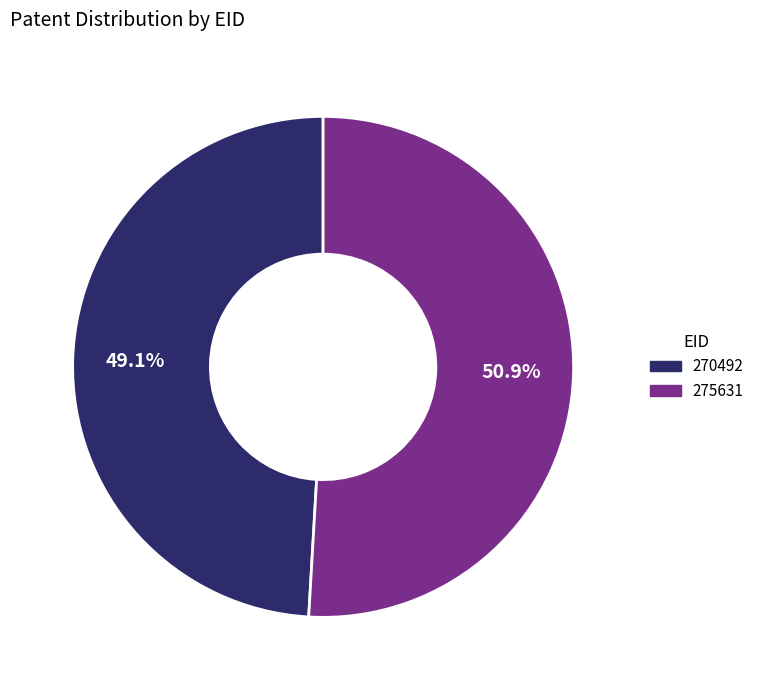

Count the number of slices in the pie.

2